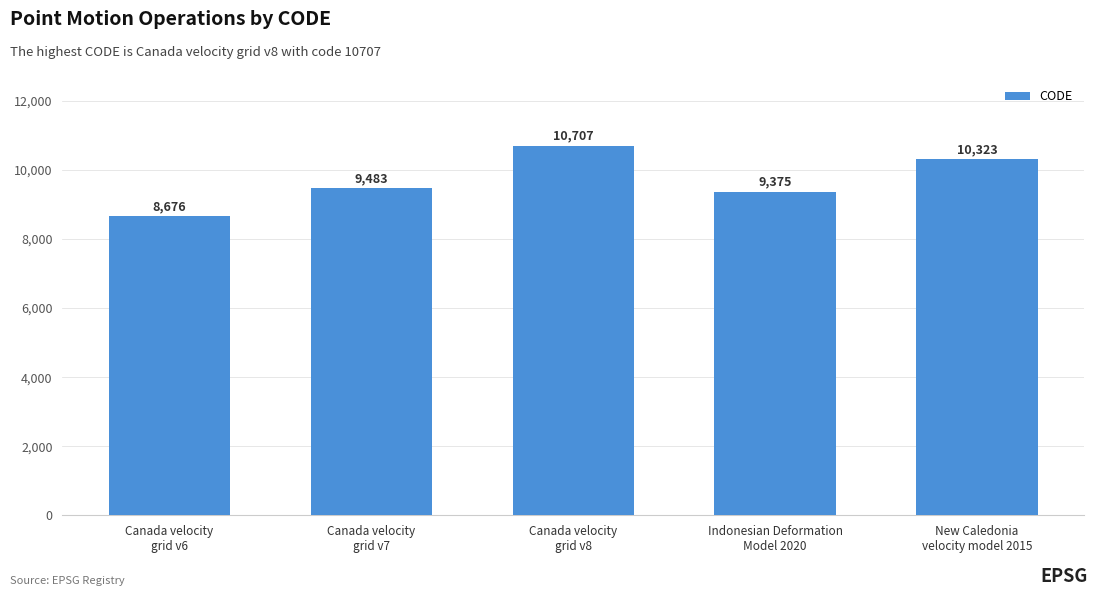

What is the maximum value shown in the chart?

10707